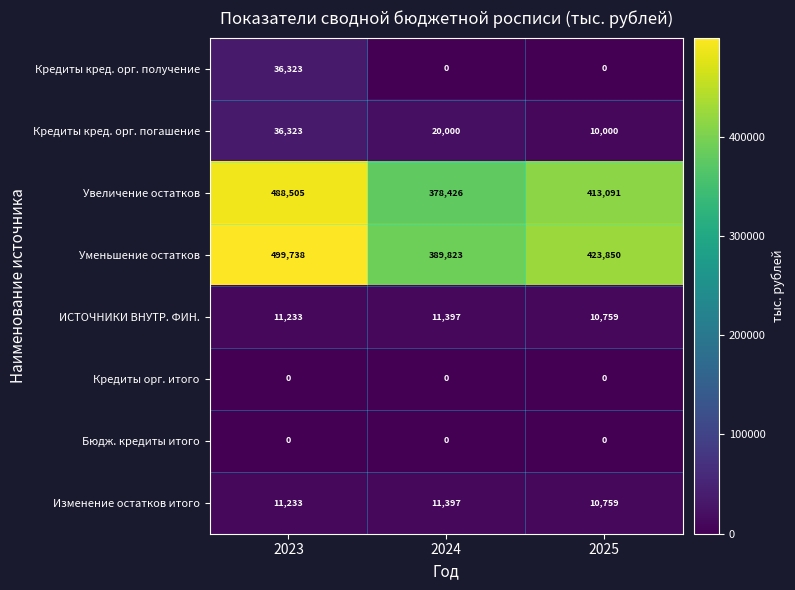

What value does the Кредиты кред. орг. погашение series have at 2025?

10000